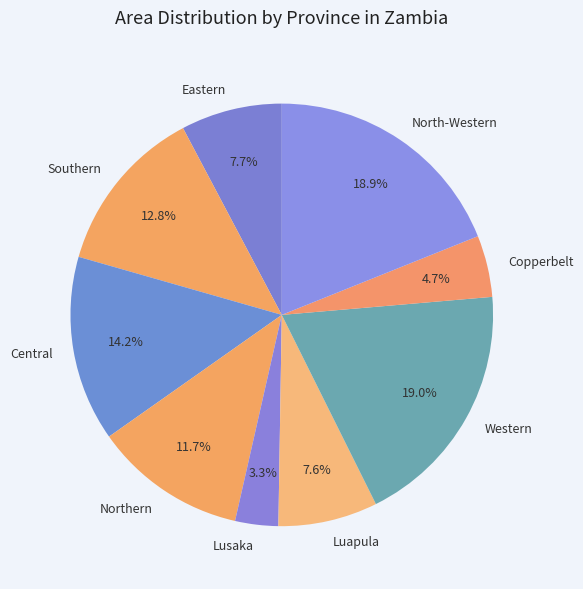

To the nearest percent, what percentage of the pie is Eastern?

8%